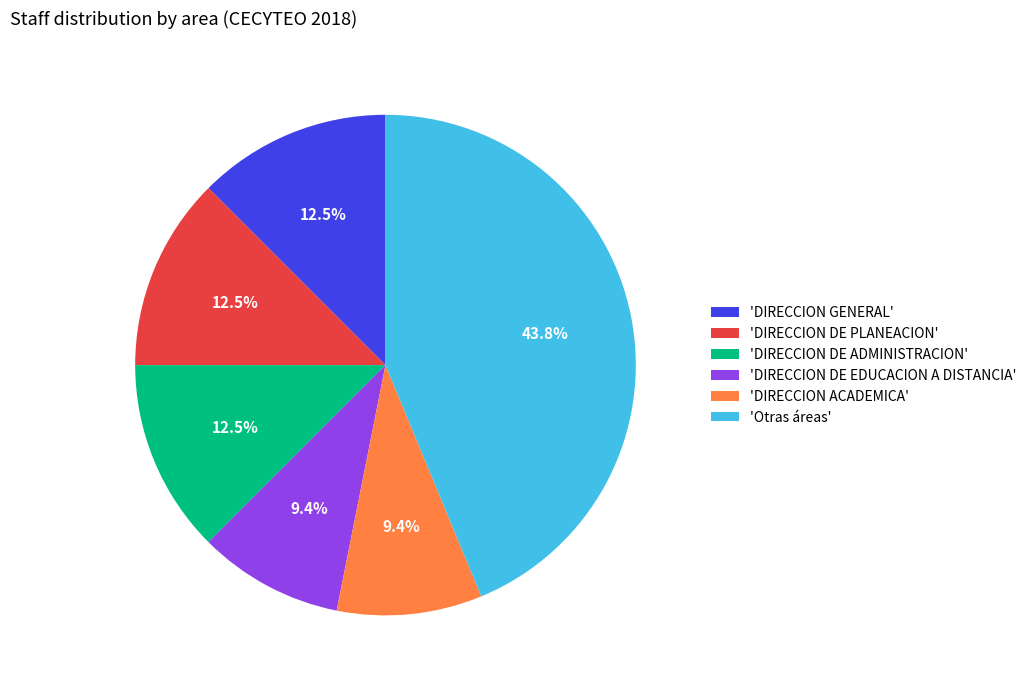

Approximately how many times larger is the value at 'DIRECCION ACADEMICA' compared to 'DIRECCION DE EDUCACION A DISTANCIA'?

1.0